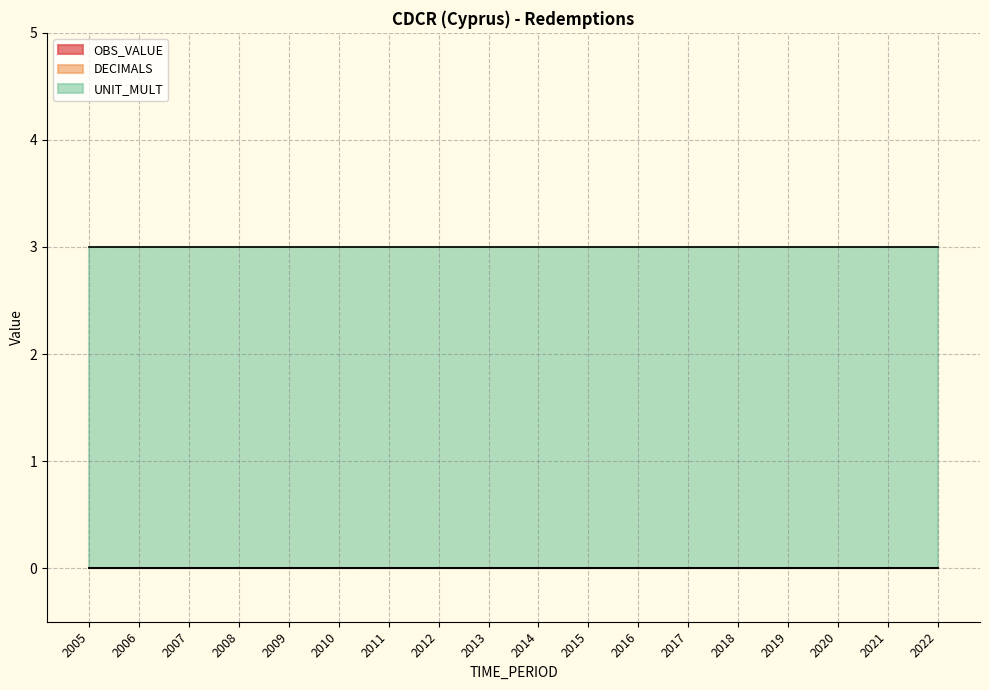

True or false: UNIT_MULT has a value of 1 at 2020.

False